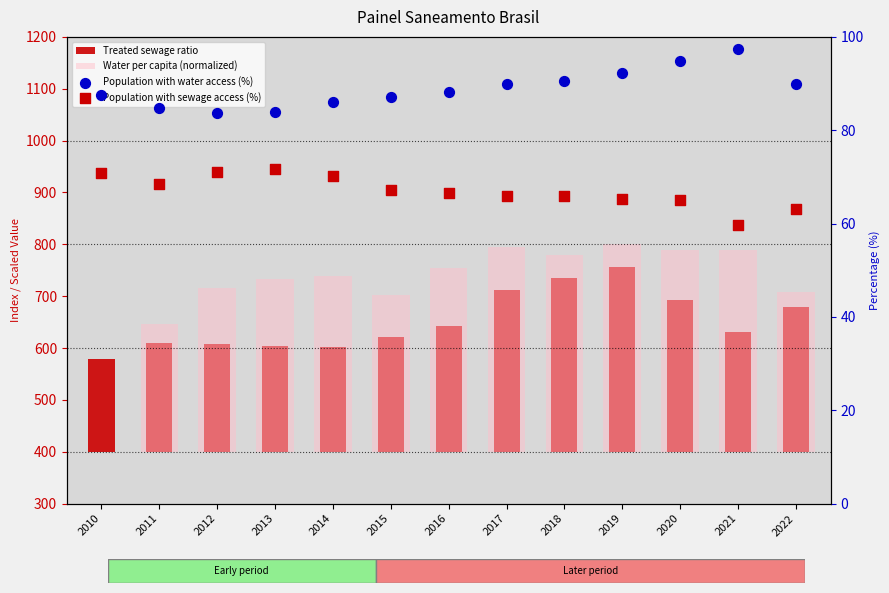

Which series reaches the maximum Y coordinate?

Water per capita (normalized)